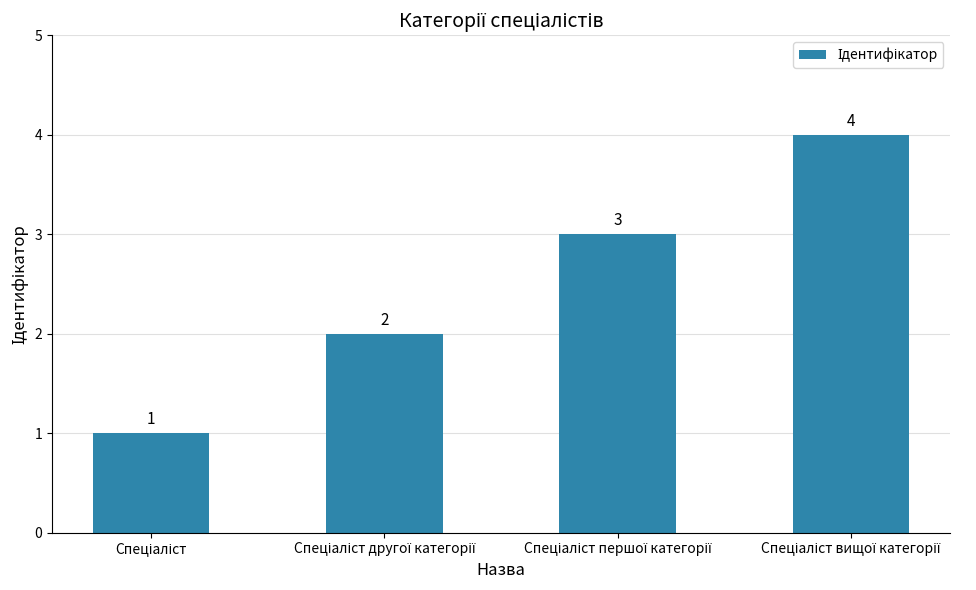

Count the values in the range 2 to 4.

3